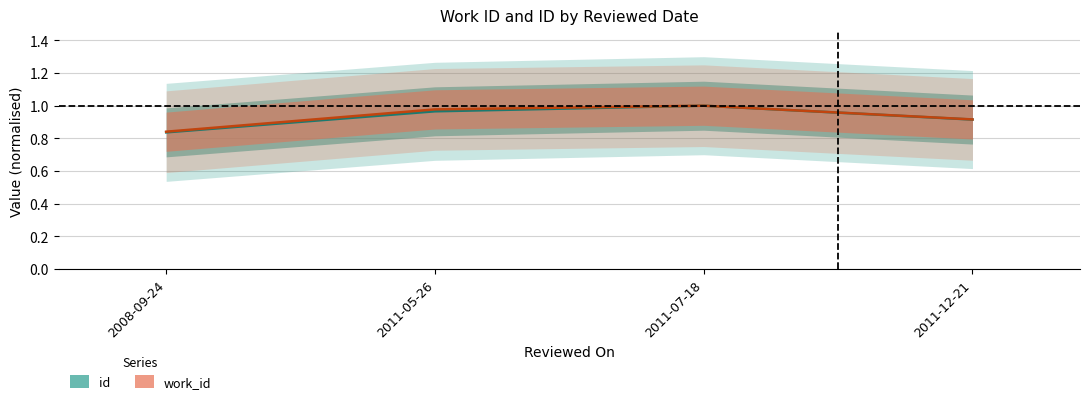

What is the total value across all series at 2011-05-26?

1.9